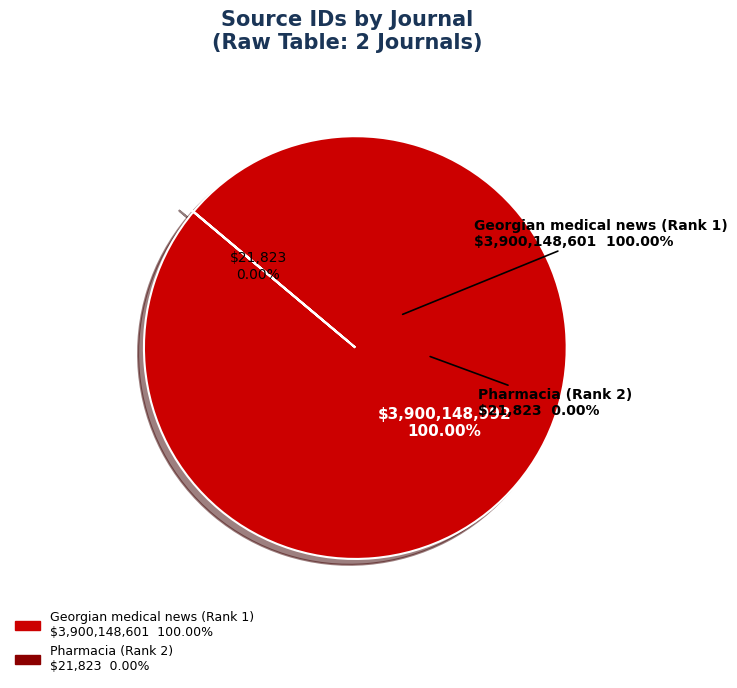

Combined, what portion of the pie is Georgian medical news (Rank 1) and Pharmacia (Rank 2)?

100.0%